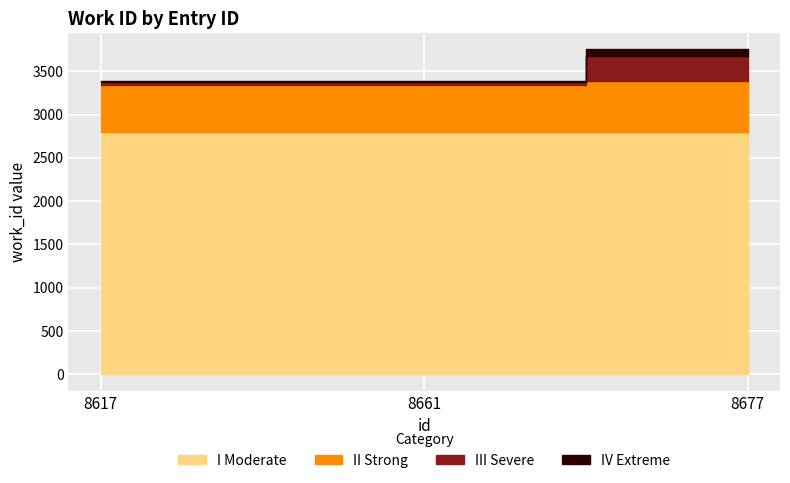

Count the number of values greater than 3344.

1